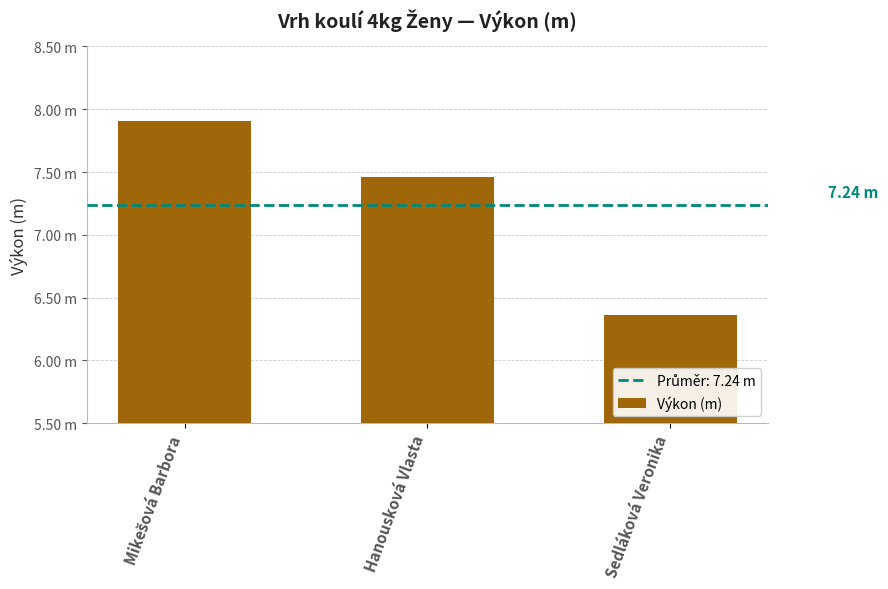

What is the sum of the values at Mikešová Barbora and Sedláková Veronika?

14.3